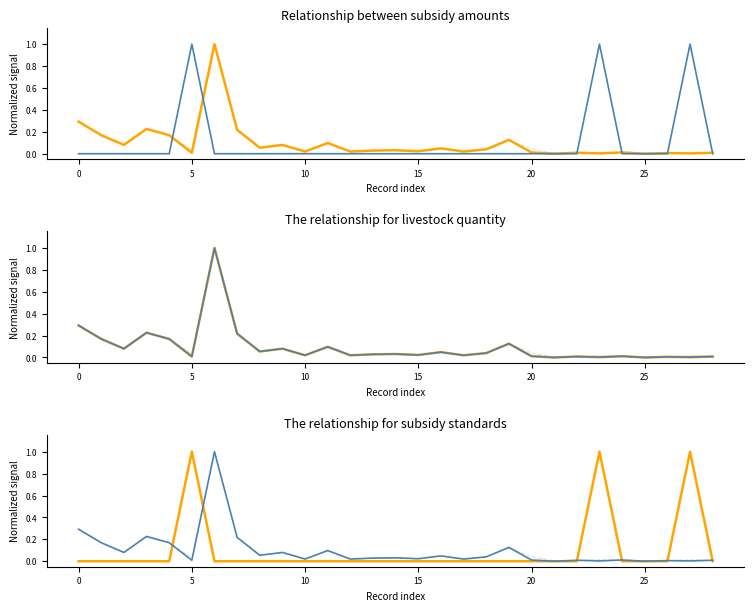

How many interior local valleys does the 存栏数量 series have?

11